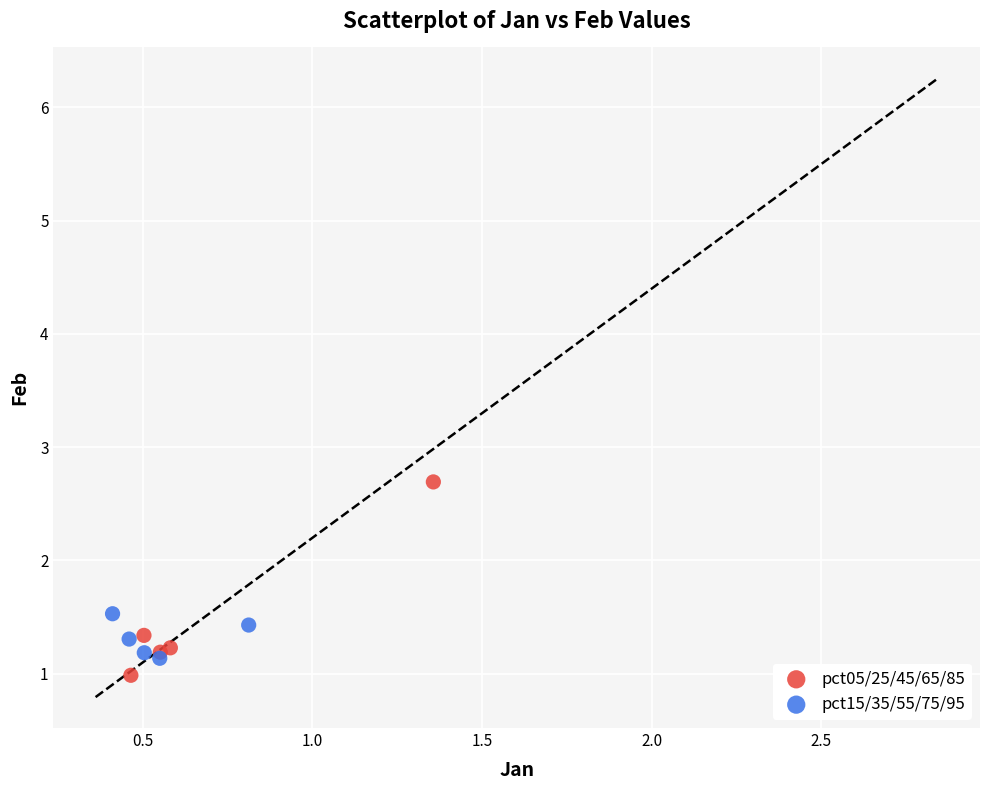

Which series contains the highest Y value?

pct05/25/45/65/85